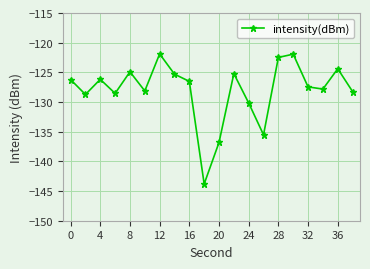

What is the sum of all values?

-2560.3